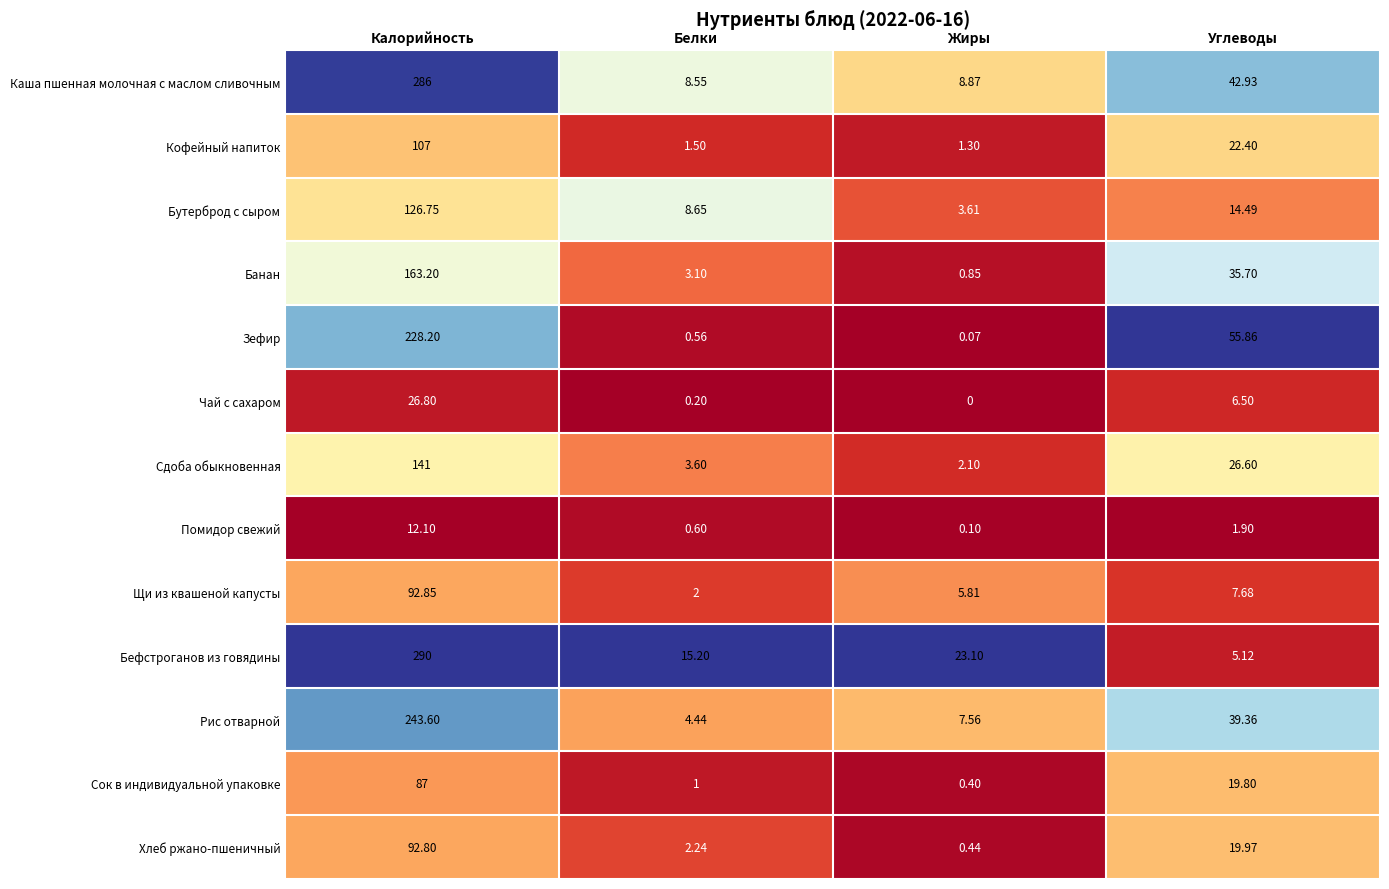

Between Калорийность and Углеводы, which series saw the biggest shift?

Бефстроганов из говядины